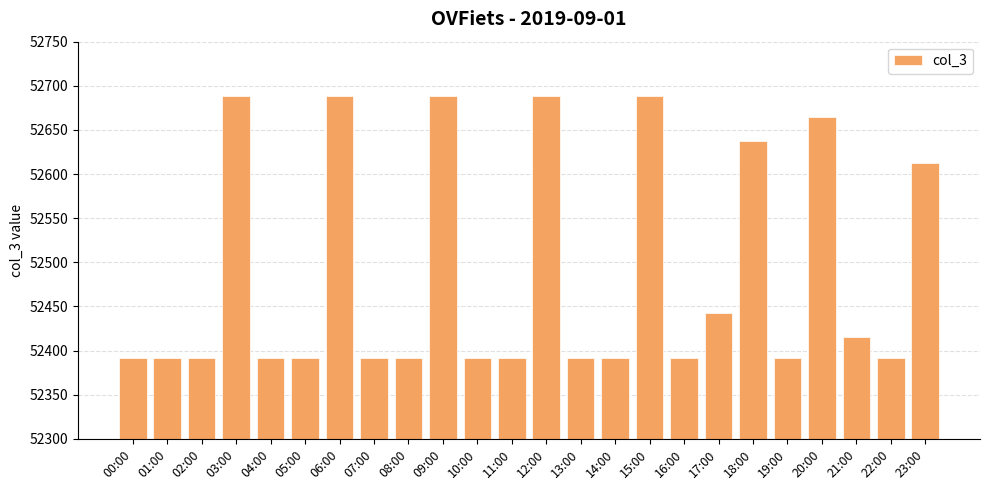

What is the value of the 18th bar from the left?

52443